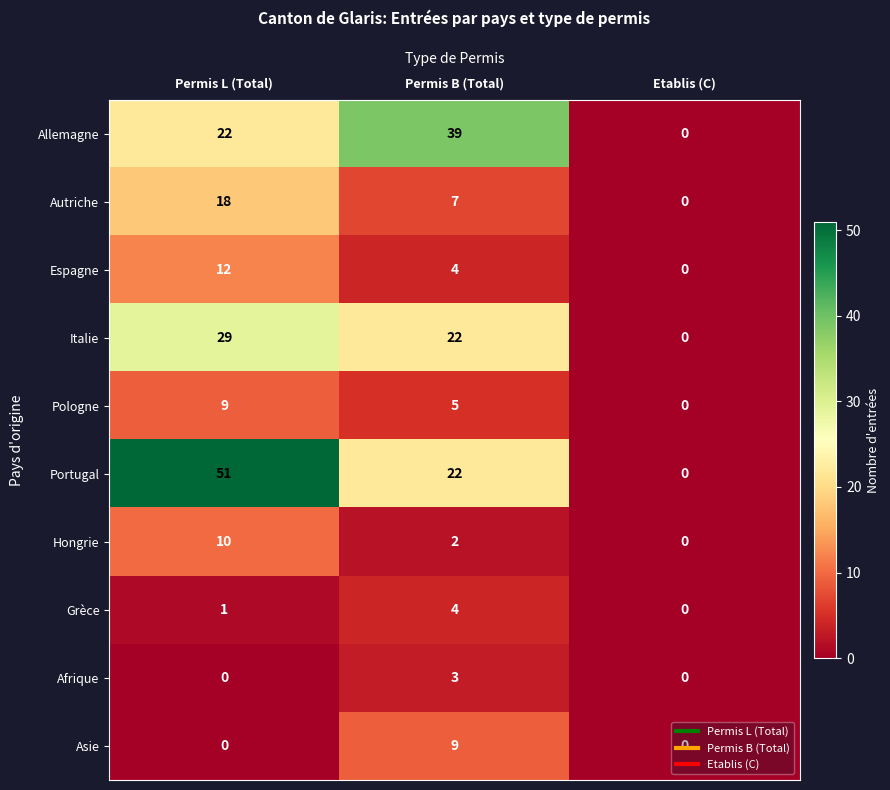

The value of Autriche at Permis L (Total) is 18. True or false?

True